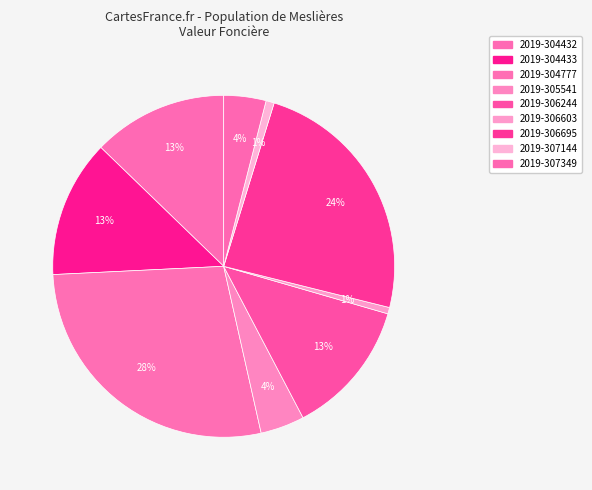

Count the number of slices in the pie.

9